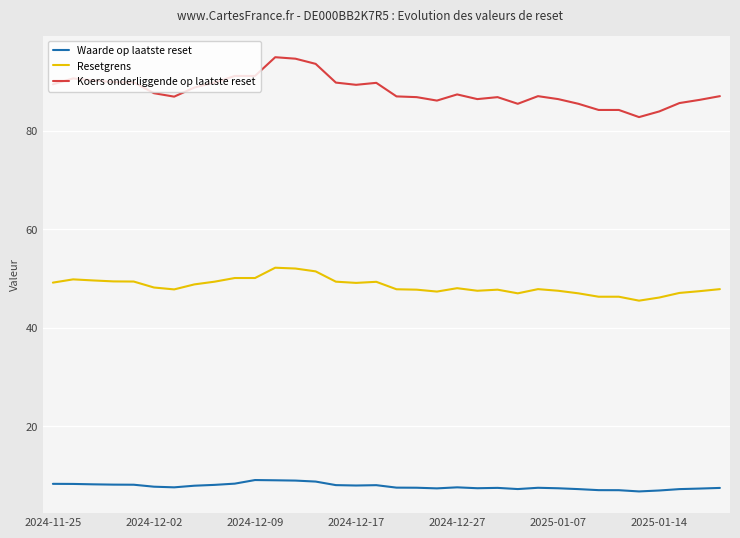

True or false: Koers onderliggende op laatste reset and Resetgrens intersect in this chart.

False